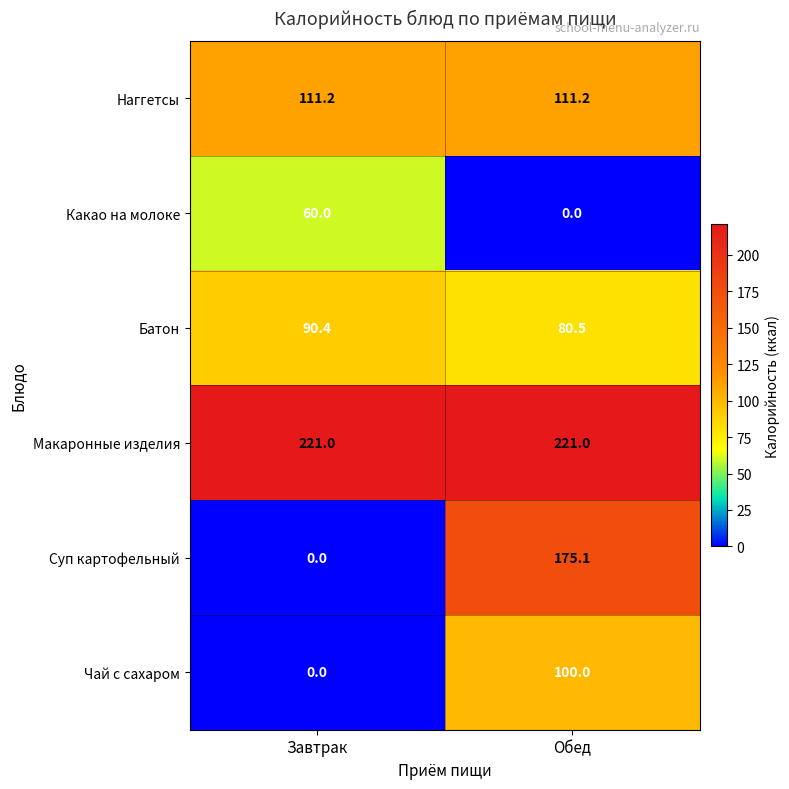

Which series has the largest total across all categories?

Макаронные изделия